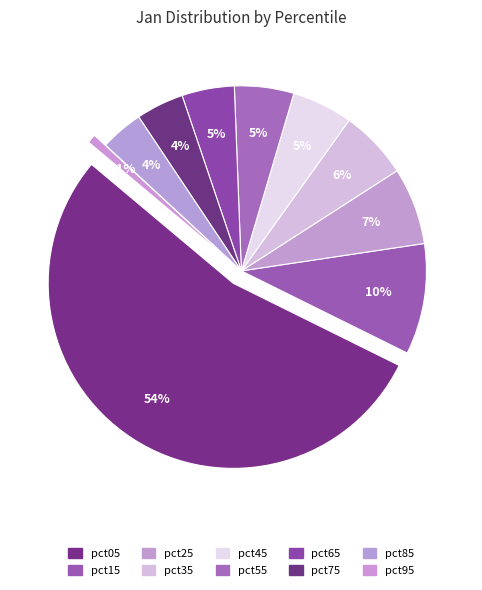

Combined, do pct35 and pct65 account for over 50%?

No